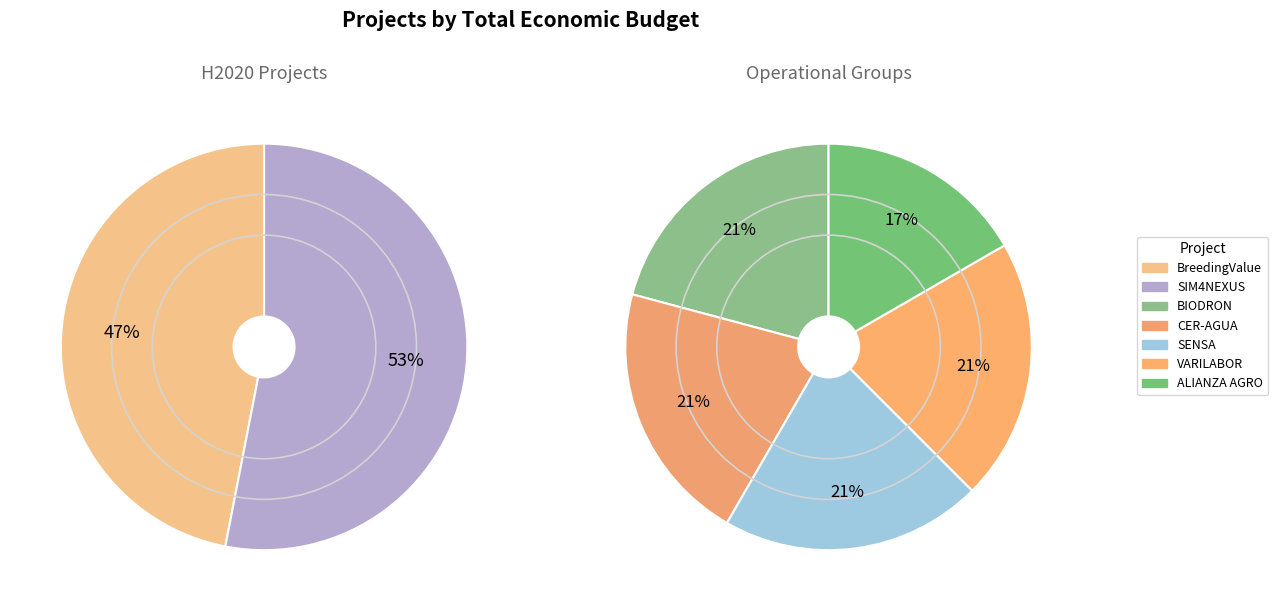

True or false: SIM4NEXUS accounts for 45% of the total.

False